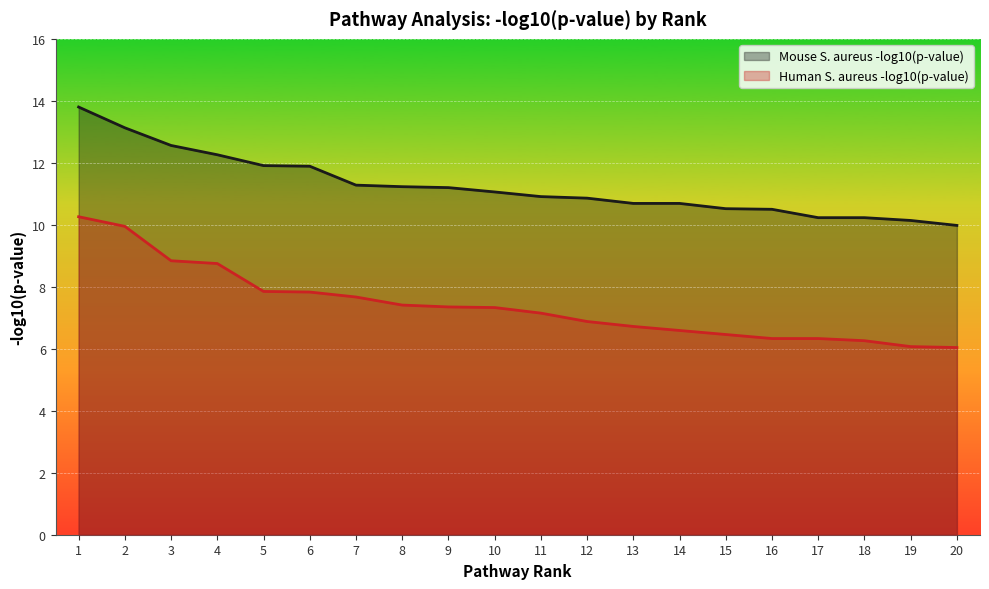

What is the difference between the second highest and minimum values in the Mouse S. aureus -log10(p-value) series?

3.2